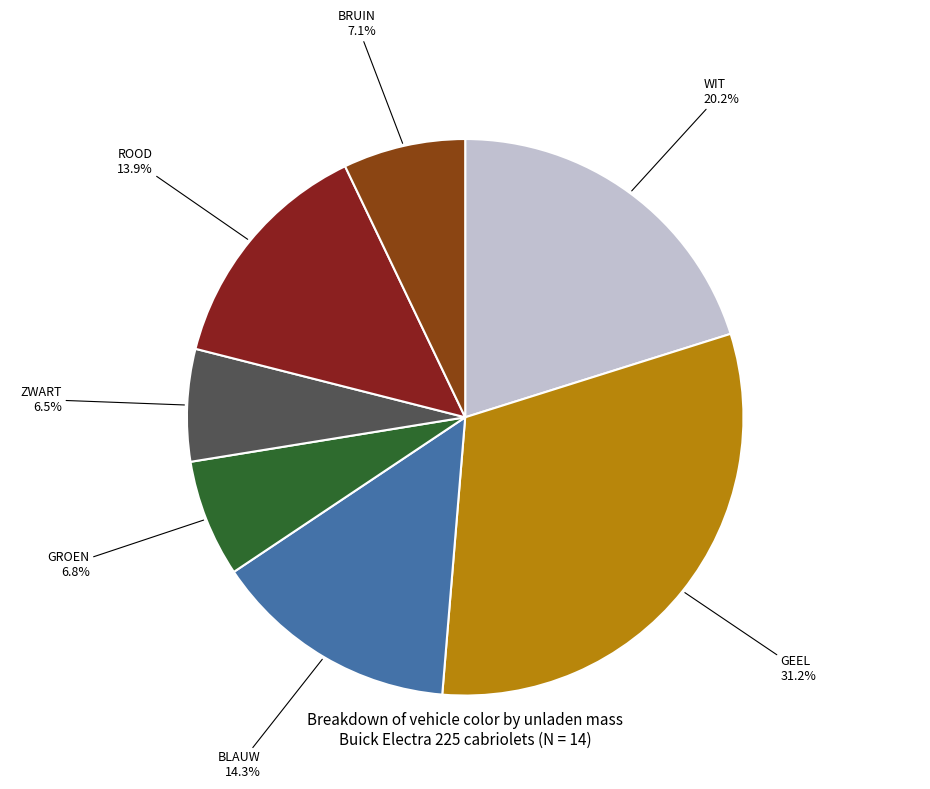

Between ROOD and GROEN, which is larger?

ROOD